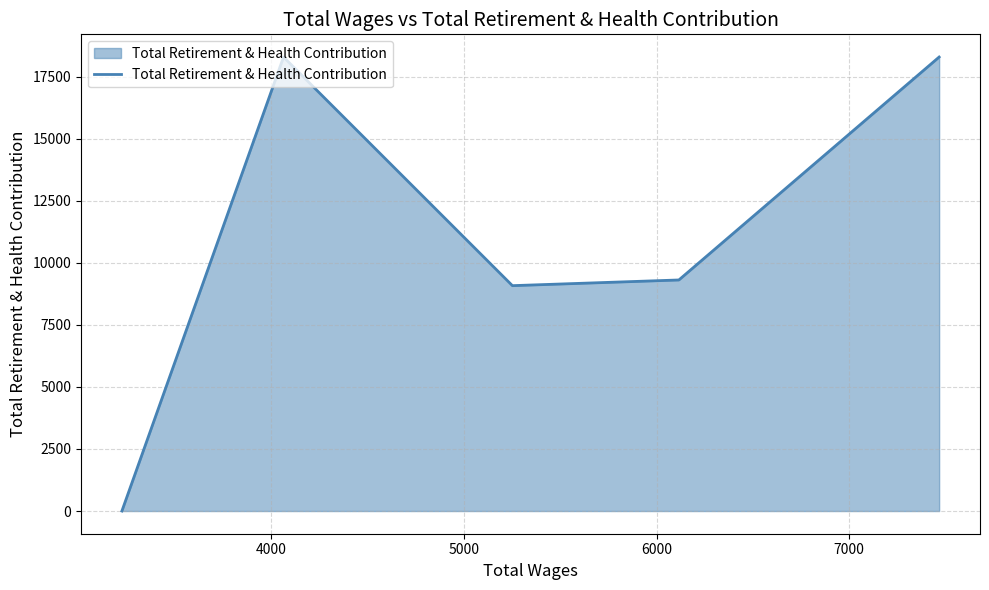

What is the average value?

10994